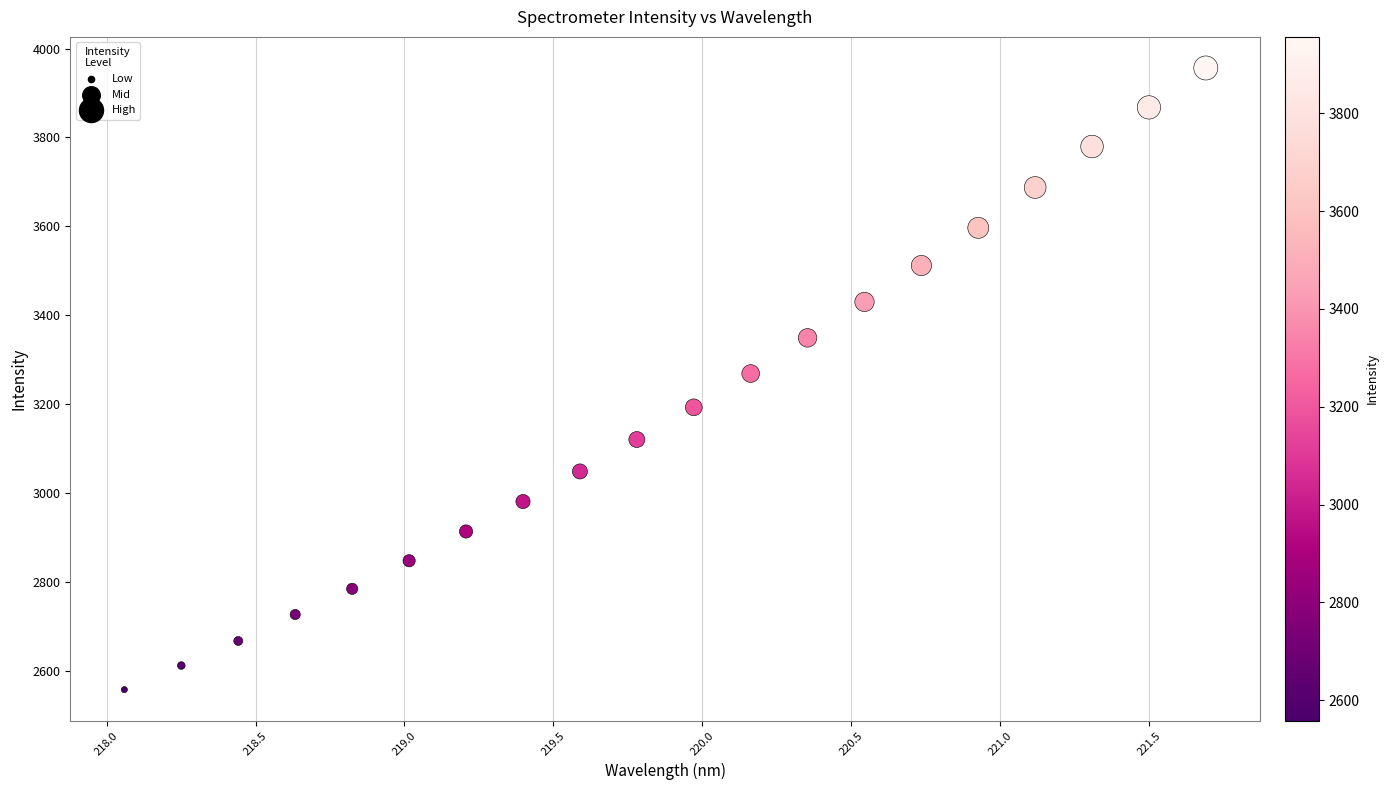

What is the range of Y values (max minus min)?

1398.4